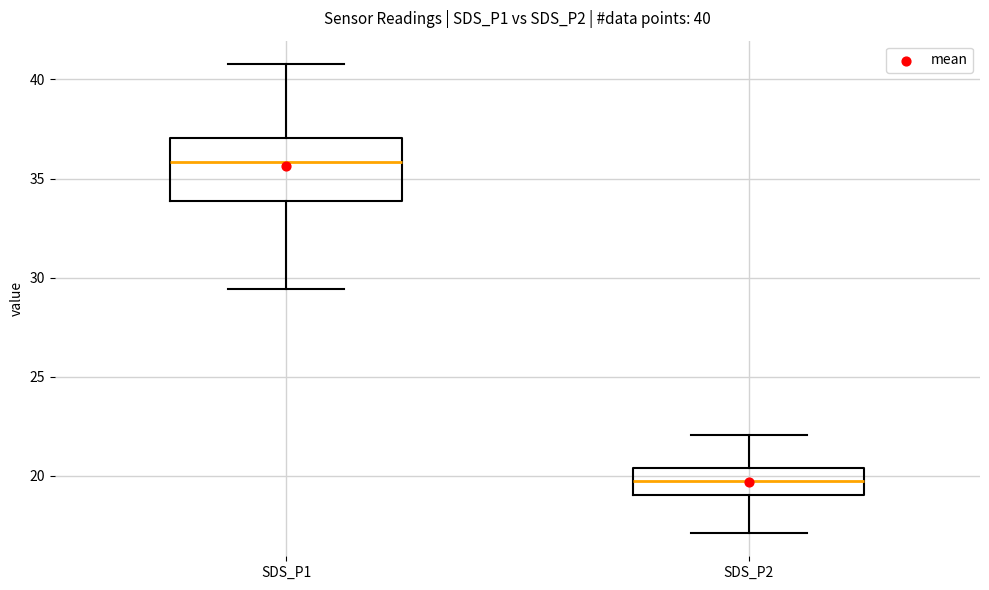

Comparing the boxes themselves (not the whiskers), which one is the tallest?

SDS_P1